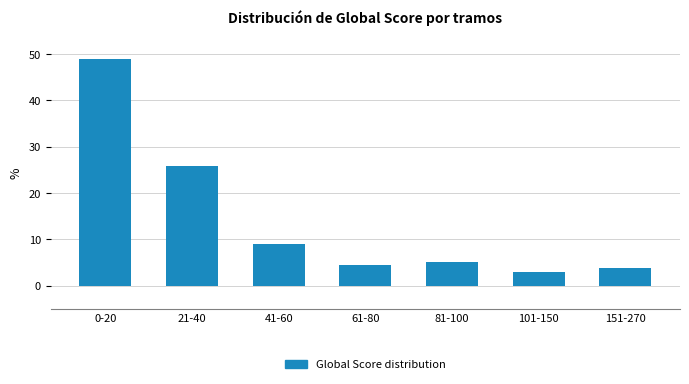

Reading left to right, what are all the values shown in this chart?

0-20=48.9	21-40=25.9	41-60=8.9	61-80=4.4	81-100=5.2	101-150=3.0	151-270=3.7